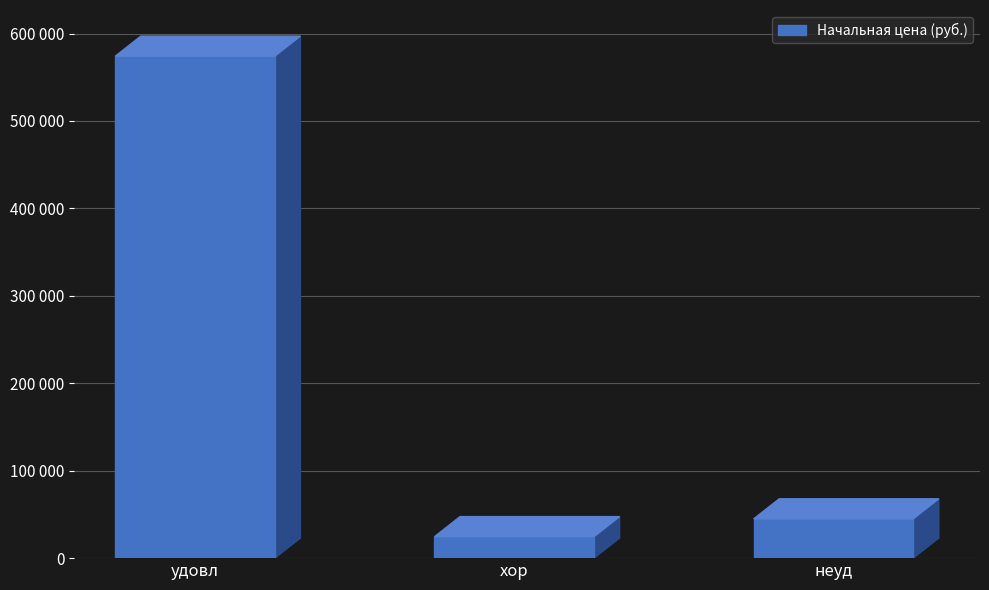

Is it true that the value at неуд is 70531?

False